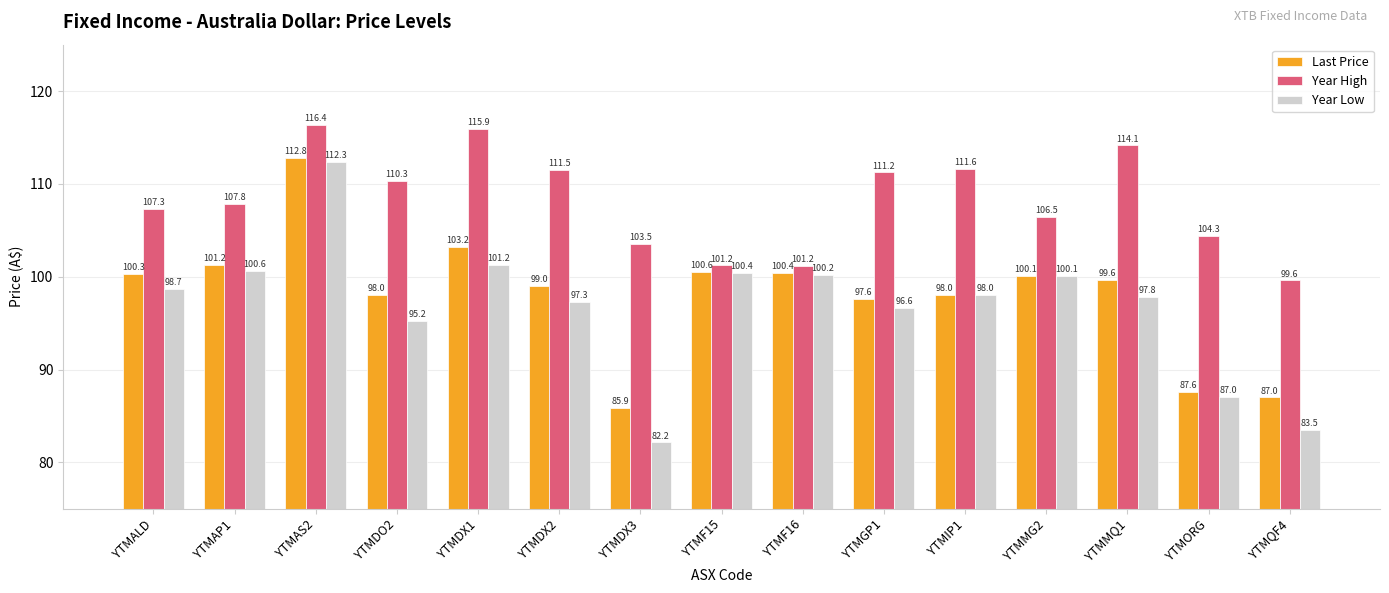

The Last Price series shows 98.0 at YTMDO2. True or false?

True